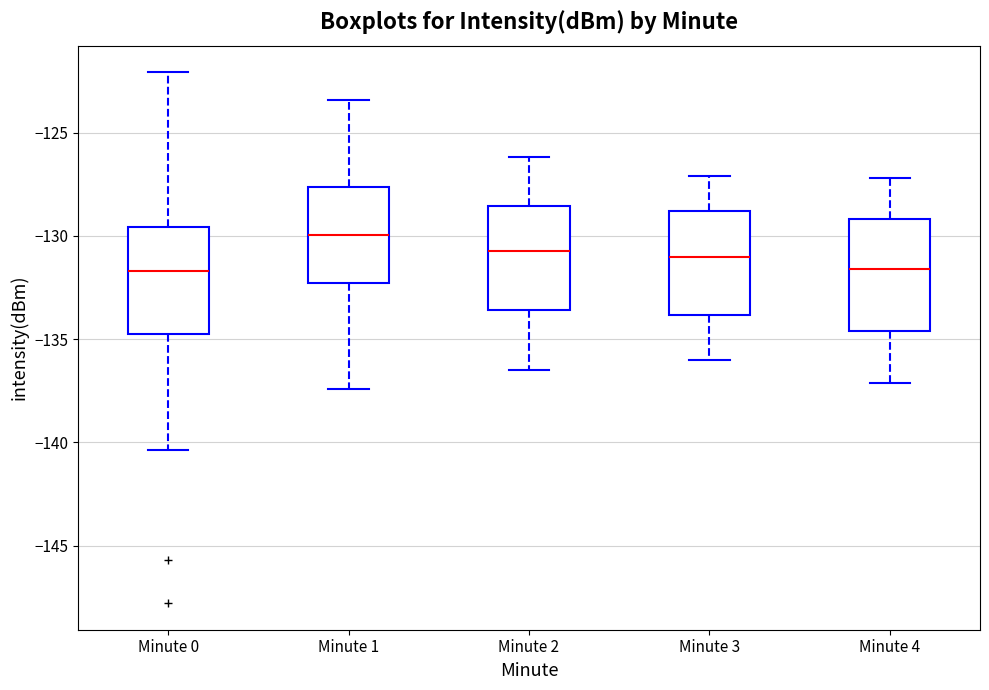

Where does the median line of the box for Minute 4 sit on the y-axis? The values are not printed on the chart, so give them approximately, as read against the axis.

-131.5